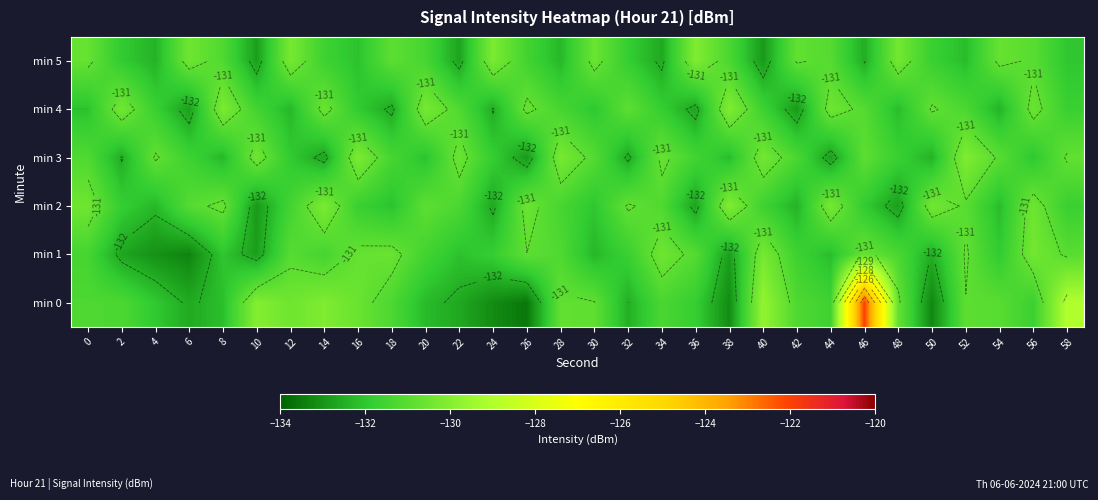

At which category does the chart reach its minimum across all series?

26